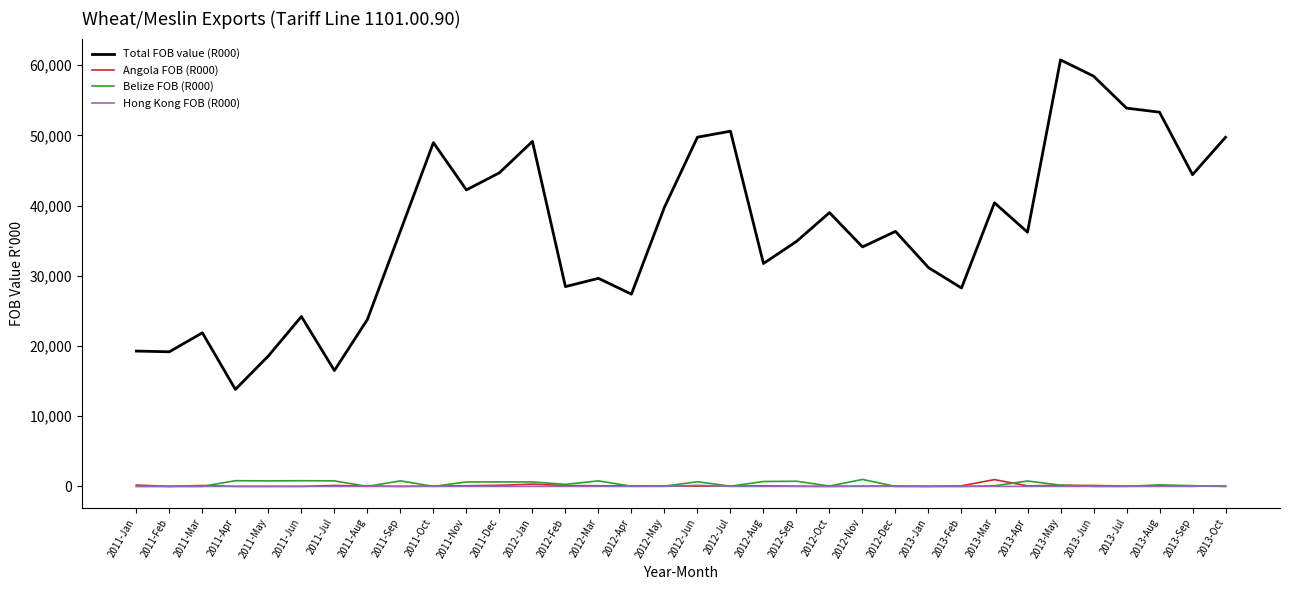

The value of Belize FOB (R000) at 2011-Sep is 790.1. True or false?

True